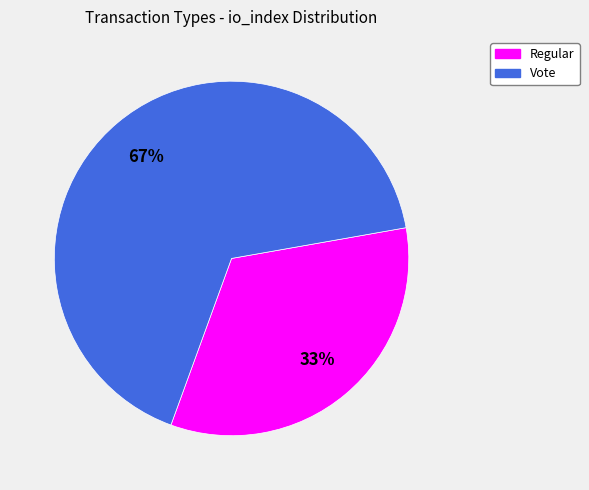

To the nearest percent, what portion does Vote represent?

67%